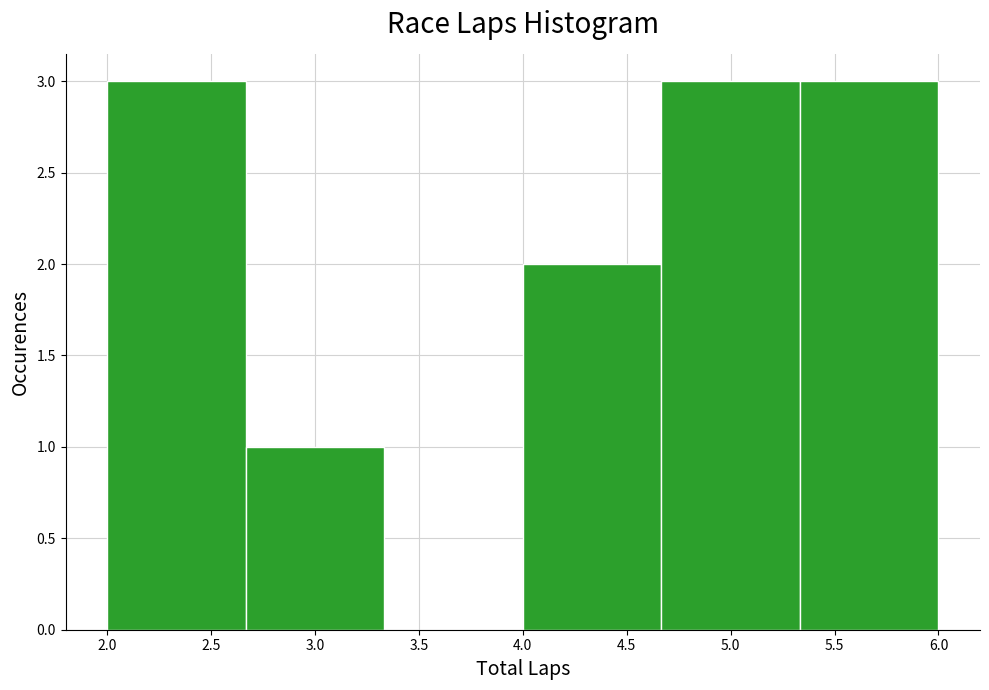

Reading left to right, list every bar in this chart as the range it spans on the x-axis followed by its height. Neither the bar edges nor the heights are printed on the chart, so give them approximately, as read against the axes.

2.00 to 2.65: 3
2.65 to 3.35: 1
3.35 to 4.00: 0
4.00 to 4.65: 2
4.65 to 5.35: 3
5.35 to 6.00: 3